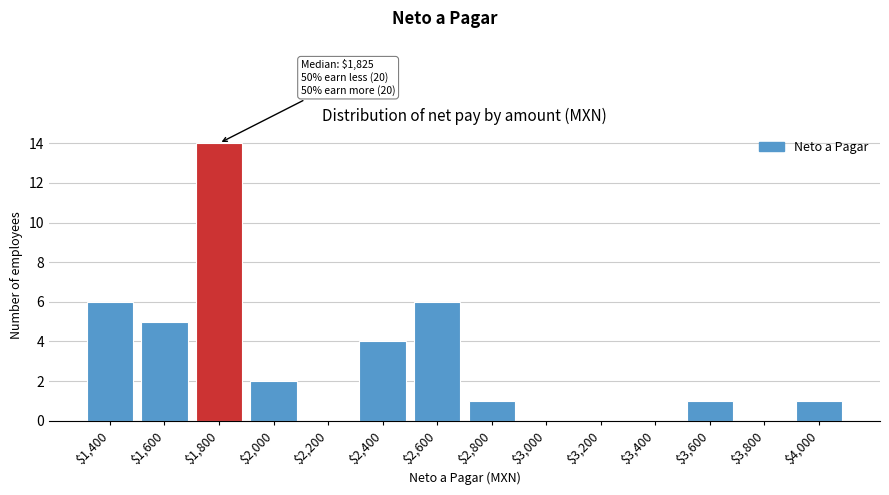

Which category has the highest value across all series?

$1,800